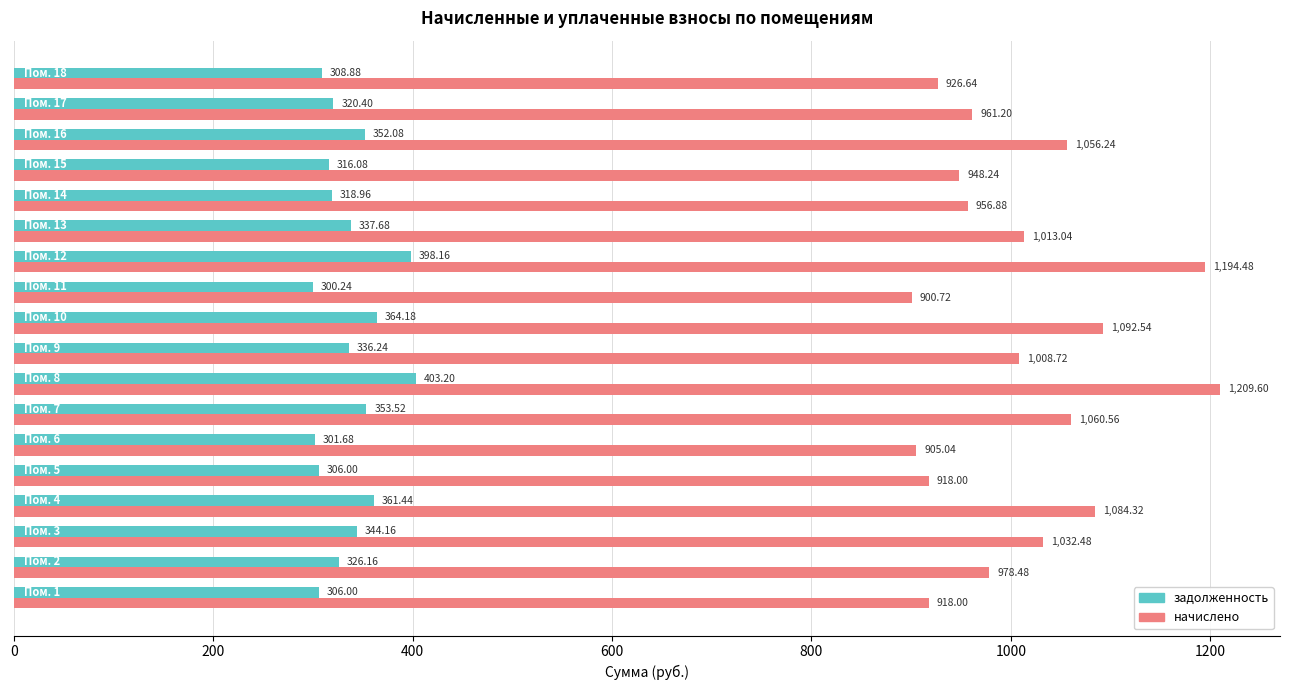

At how many categories does at least one series exceed 539?

18